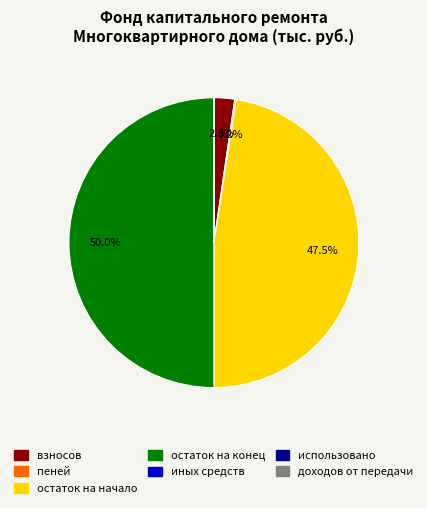

Is it true that остаток на конец is 50% of the pie?

True